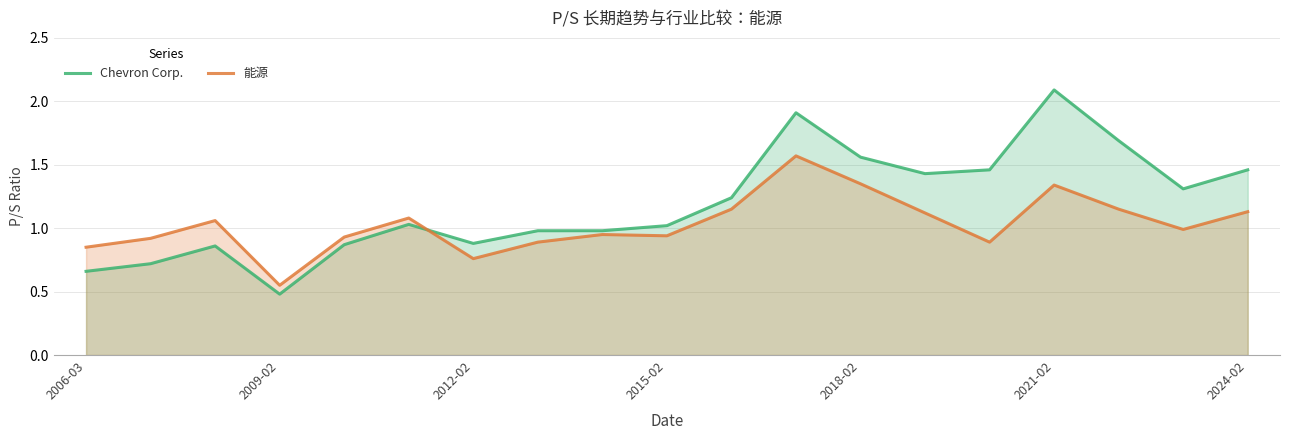

How many interior local valleys does the Chevron Corp. series have?

4